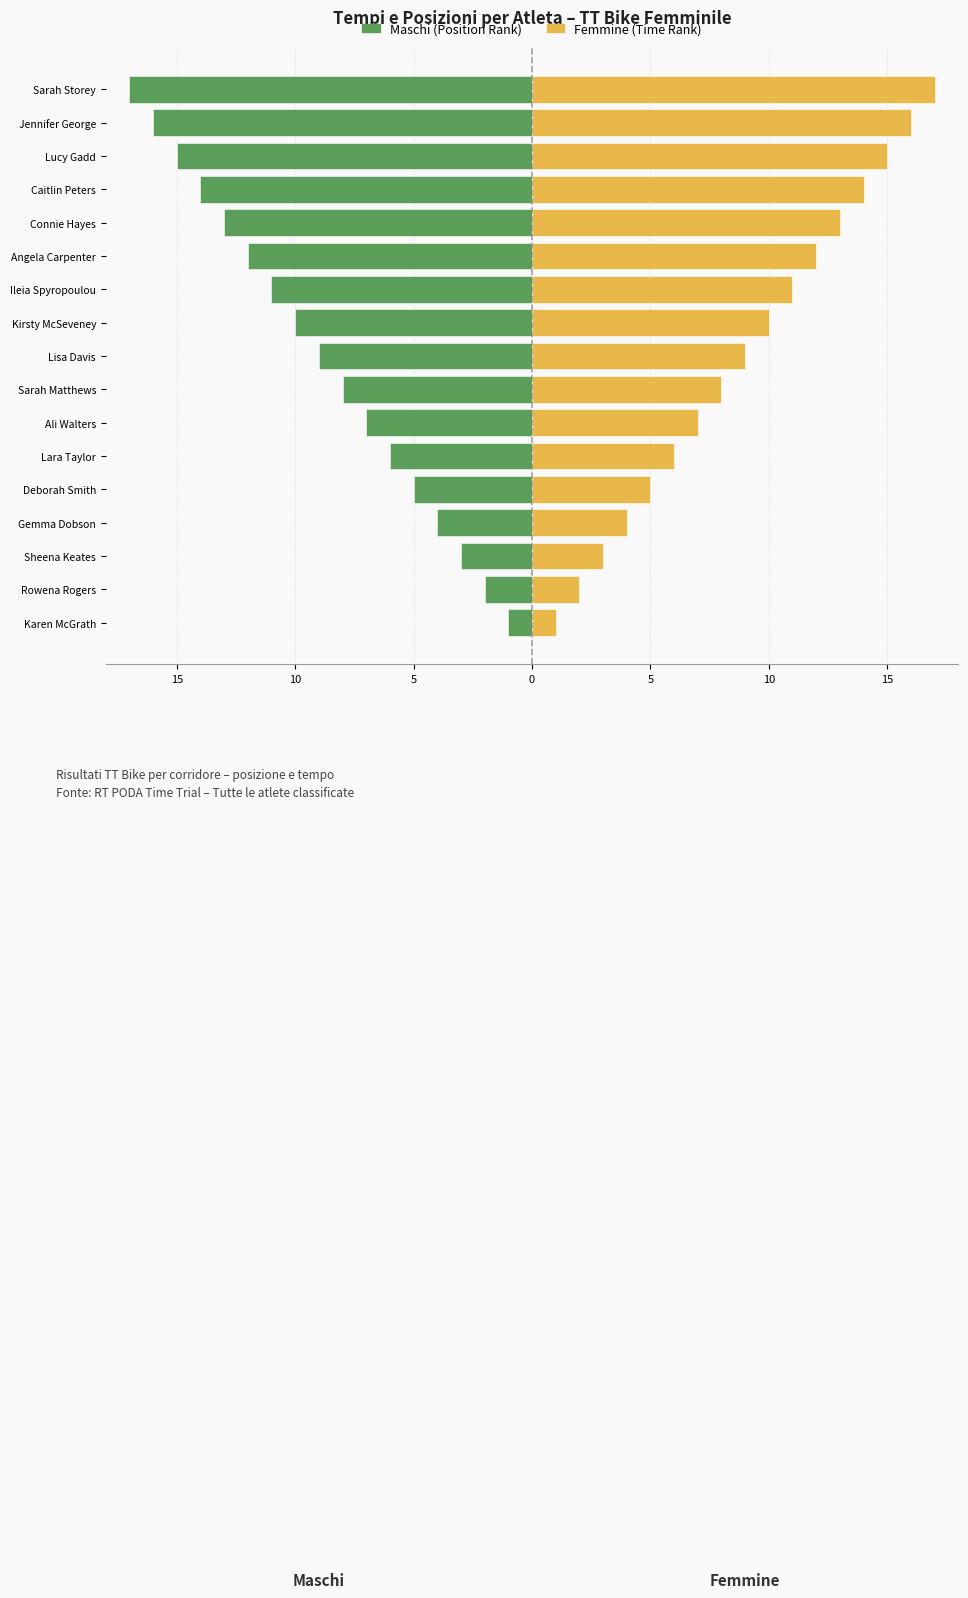

What is the maximum value for Maschi (Rank)?

-1